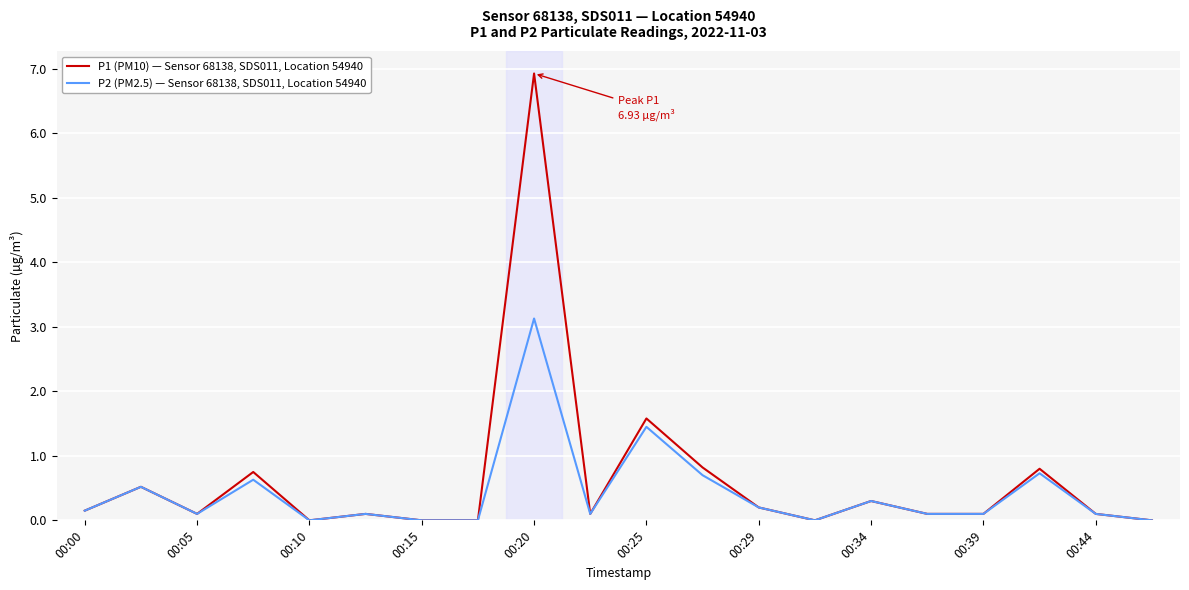

Rank the series by their maximum value, from highest to lowest.

P1 (PM10) — Sensor 68138, SDS011, Location 54940, P2 (PM2.5) — Sensor 68138, SDS011, Location 54940